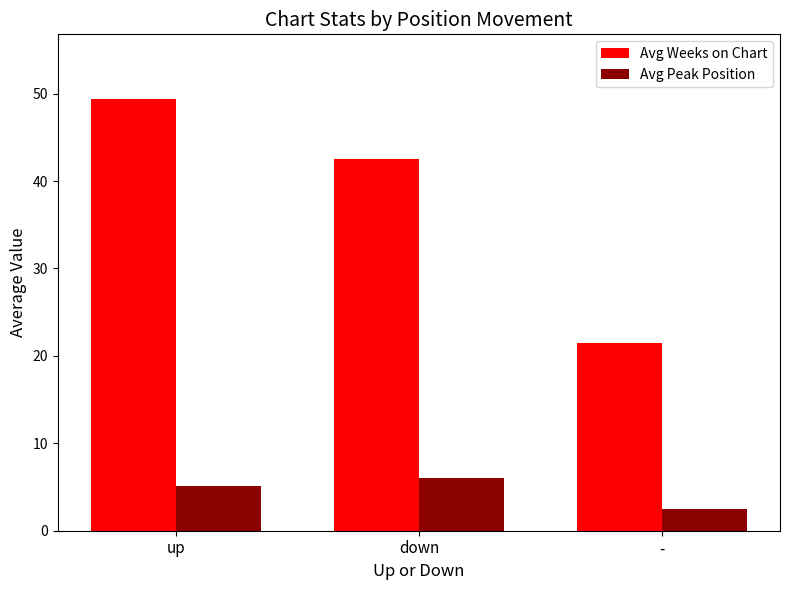

Reading left to right, what are all the values shown in this chart?

Avg Weeks on Chart: up=49.4	down=42.6	-=21.5
Avg Peak Position: up=5.1	down=6.0	-=2.5